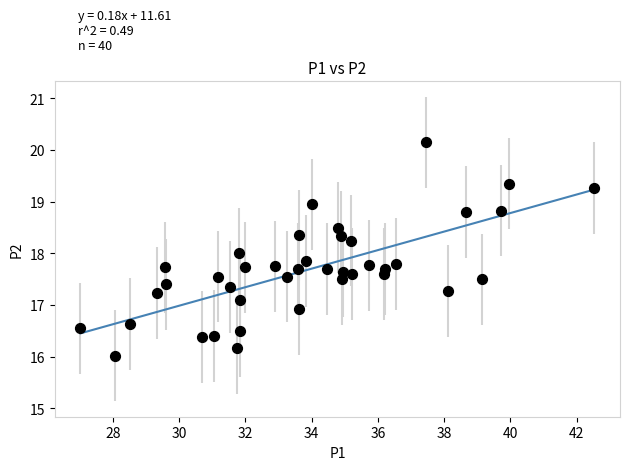

What is the range of X values (max minus min)?

15.5